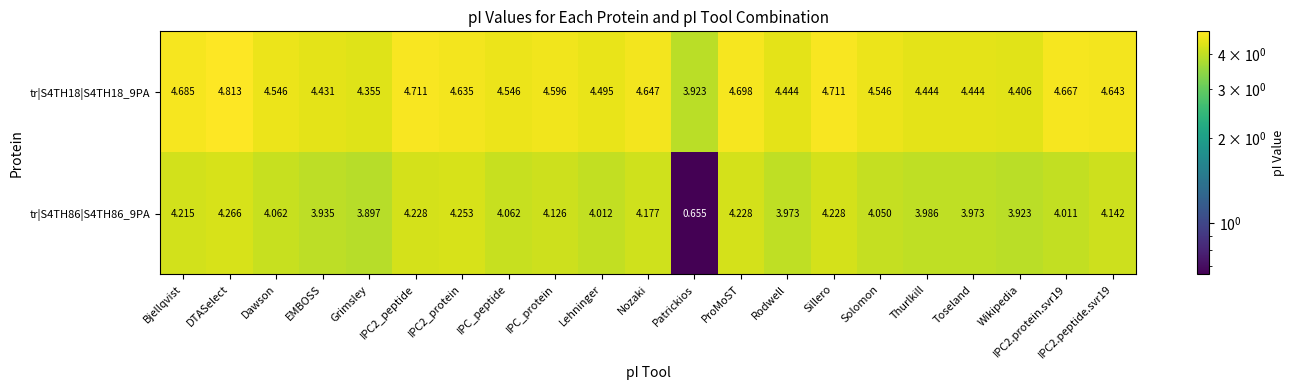

At which label does tr|S4TH18|S4TH18_9PA first exceed 4?

Bjellqvist